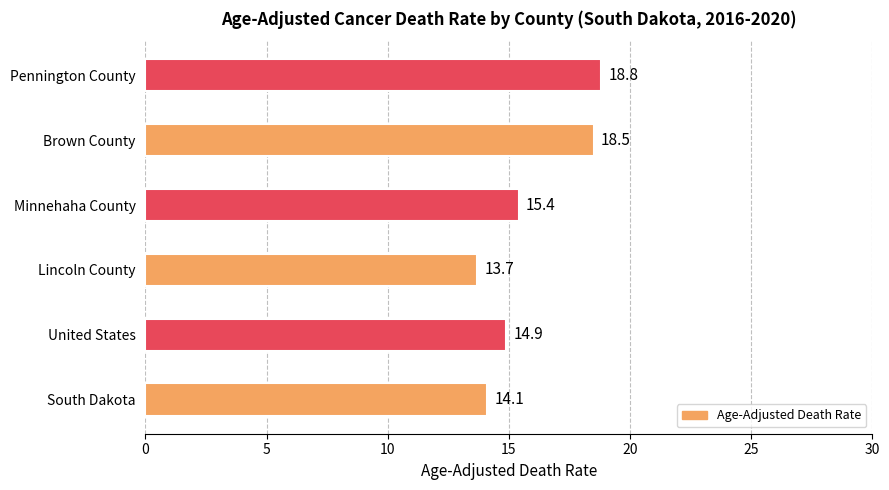

Reading bottom to top, list all the values displayed in this chart.

14.1	14.9	13.7	15.4	18.5	18.8